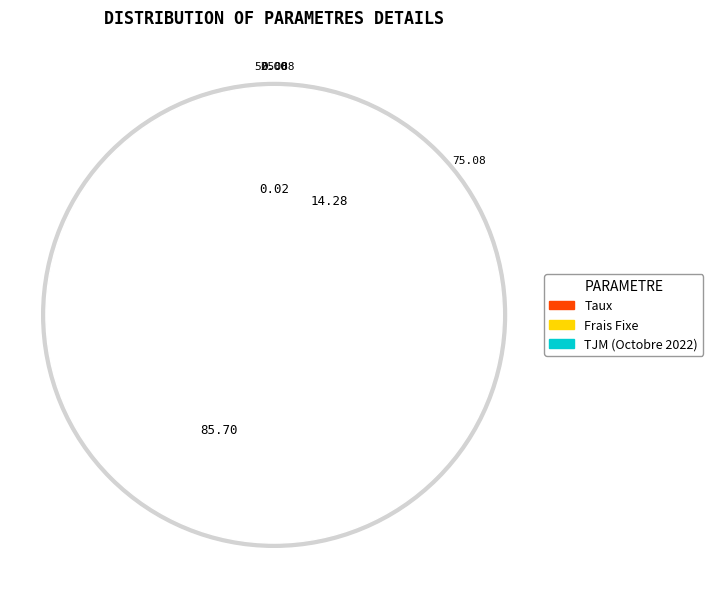

What is the largest slice in the pie chart?

TJM (Octobre 2022)